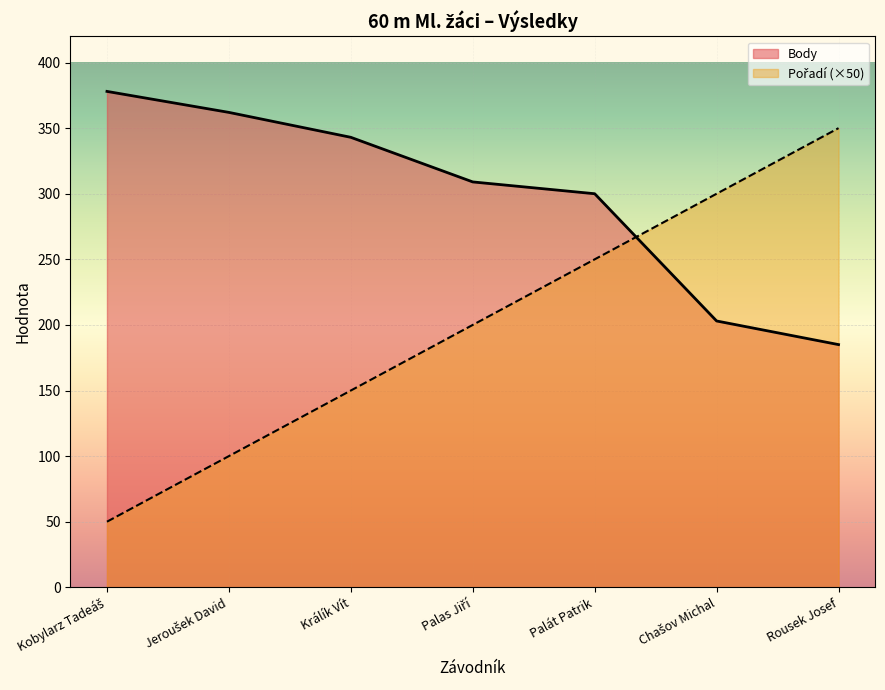

Does the chart display data point markers on the line(s)?

No